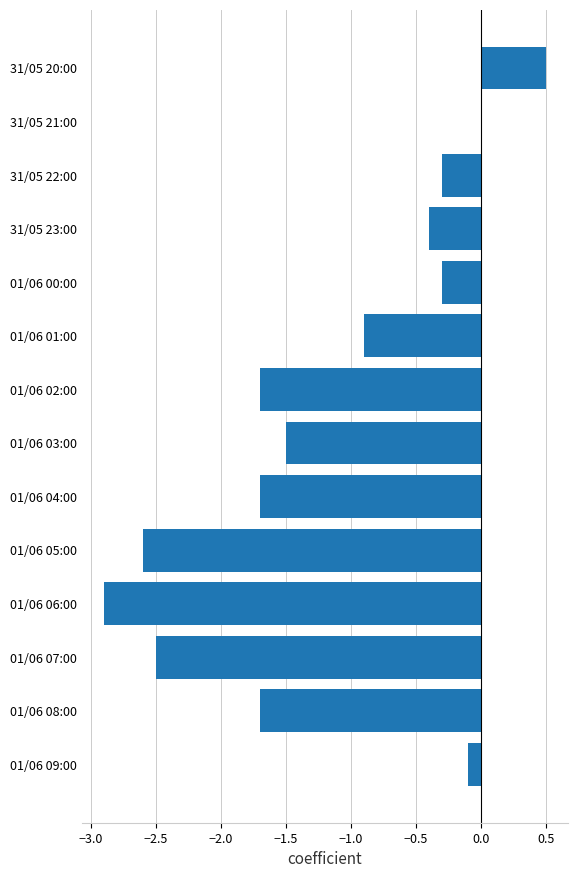

How many categories are shown in the chart?

14